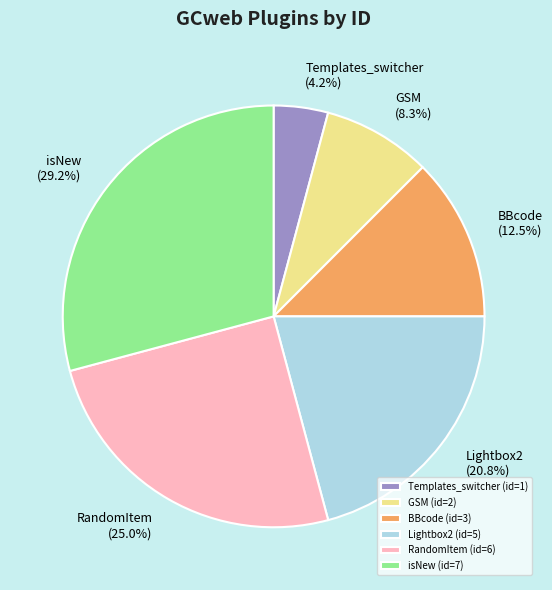

To the nearest percent, what portion does isNew (id=7) represent?

29%